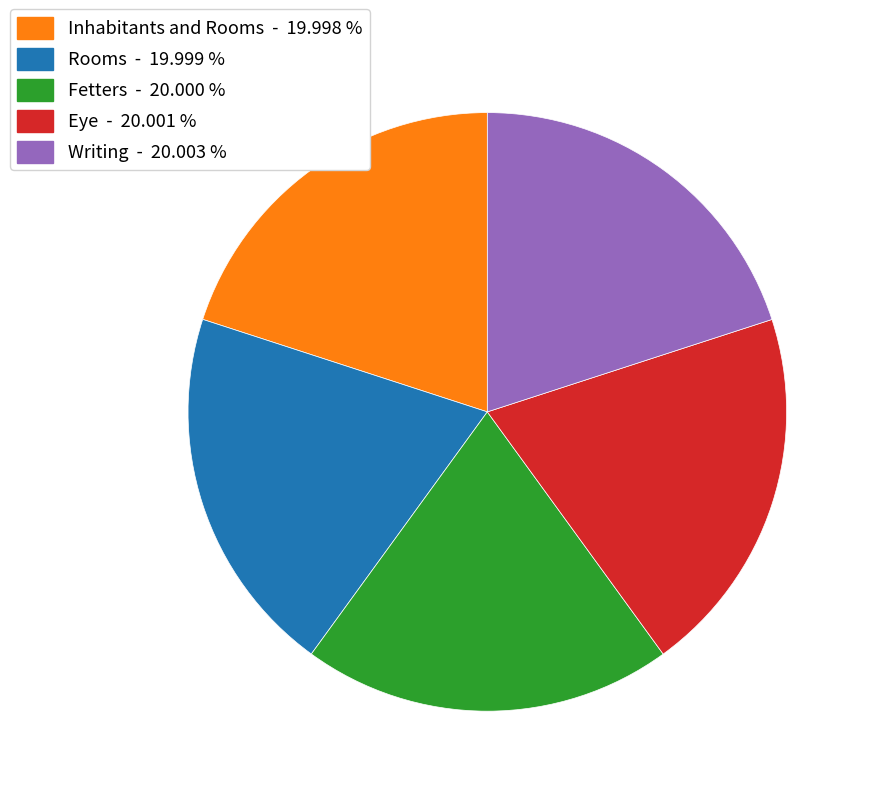

Is the sum of Rooms and Writing greater than half?

No